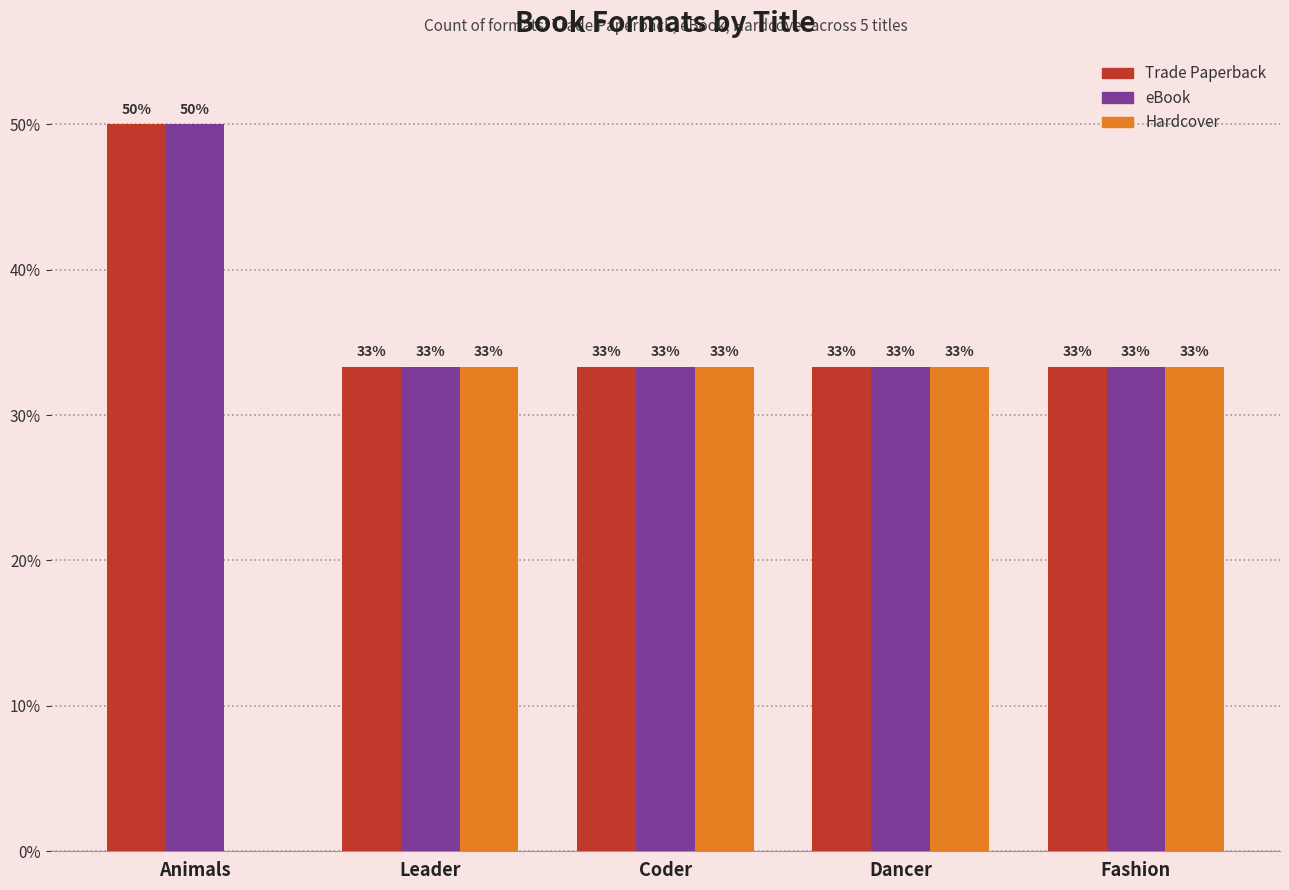

What are all the series names shown in the legend?

Trade Paperback, eBook, Hardcover